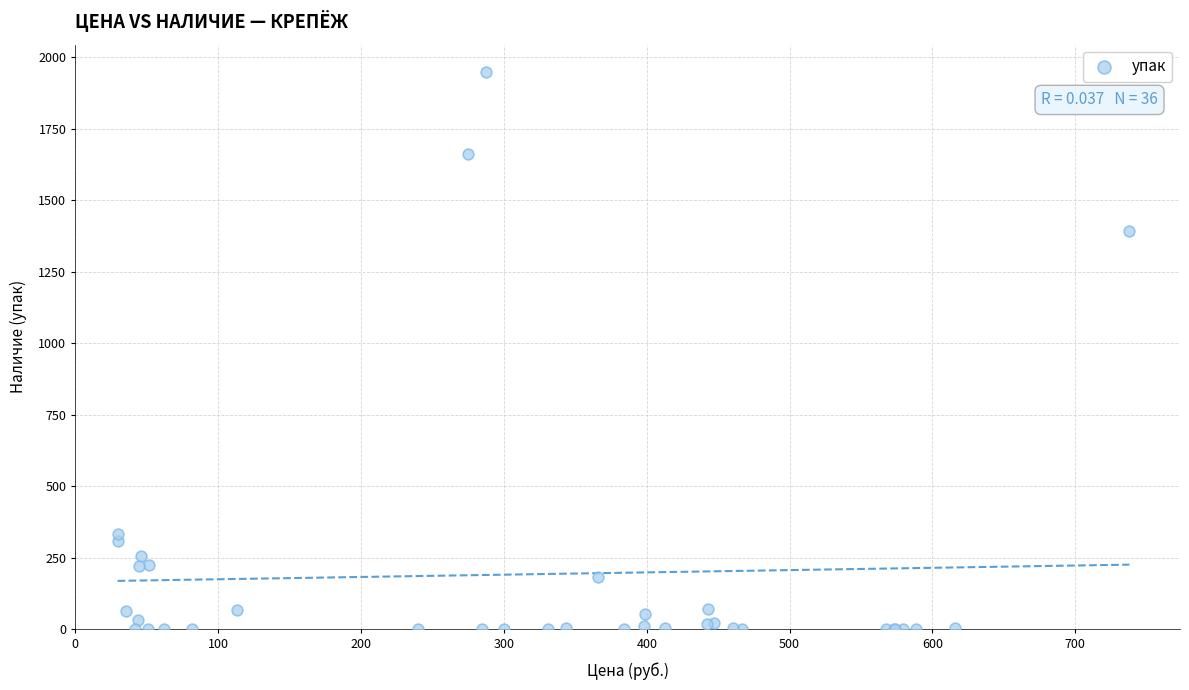

What Y value in the scatter plot is closest to 973?

1394